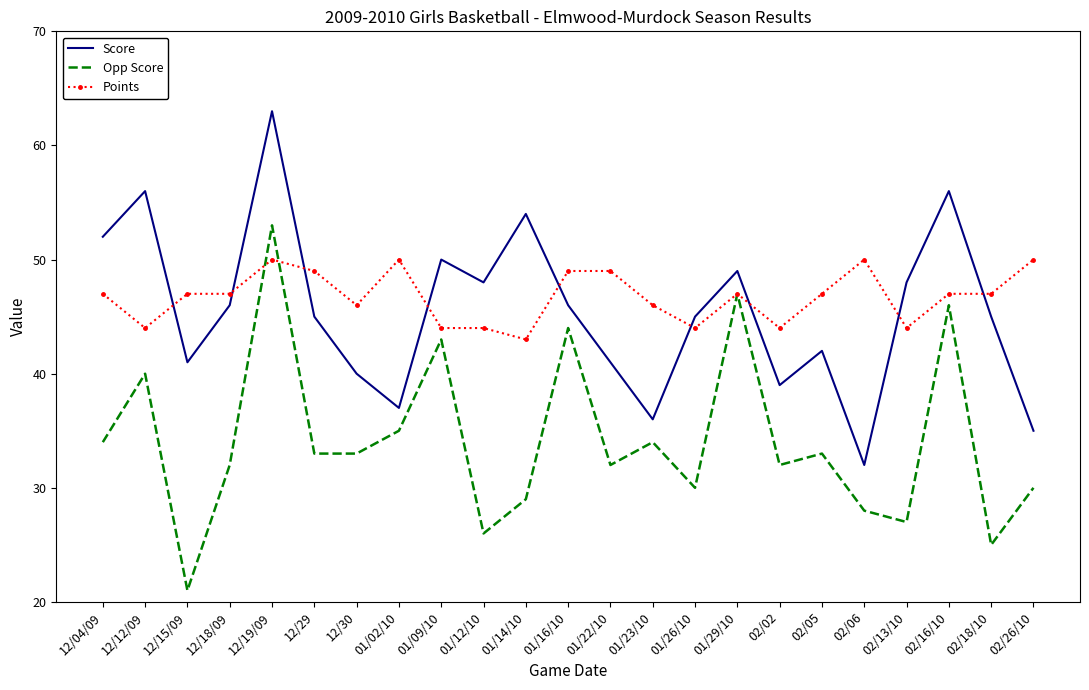

At which category does Score reach its first local valley?

12/15/09